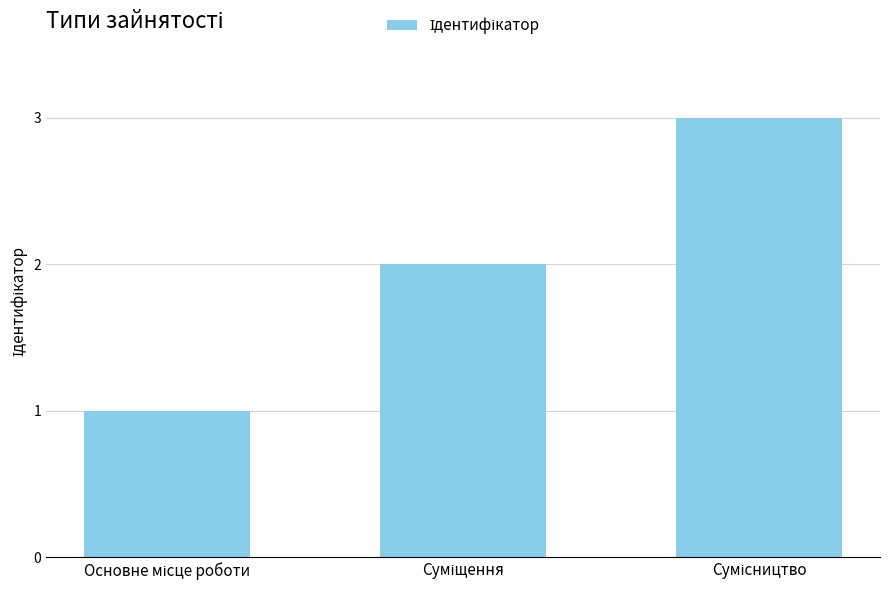

What is the maximum value shown in the chart?

3